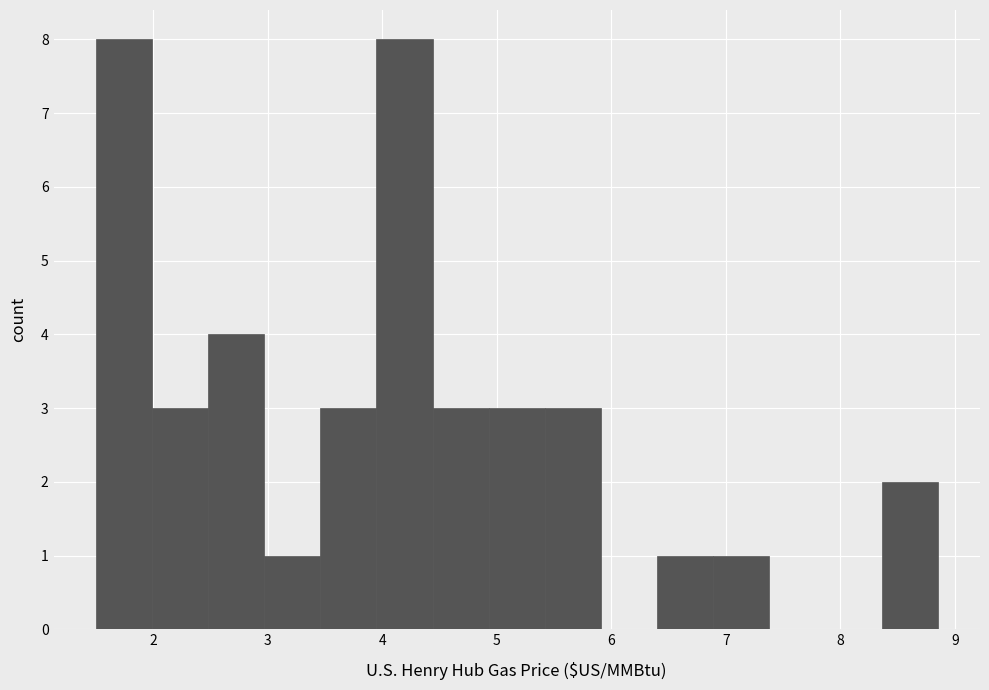

Reading left to right, transcribe this chart: for each bar, give the range it covers on the x-axis and its height. Neither the bar edges nor the heights are printed on the chart, so give them approximately, as read against the axes.

1.50 to 1.99: 8
1.99 to 2.48: 3
2.48 to 2.97: 4
2.97 to 3.46: 1
3.46 to 3.95: 3
3.95 to 4.44: 8
4.44 to 4.93: 3
4.93 to 5.42: 3
5.42 to 5.91: 3
5.91 to 6.40: 0
6.40 to 6.89: 1
6.89 to 7.38: 1
7.38 to 7.87: 0
7.87 to 8.36: 0
8.36 to 8.85: 2